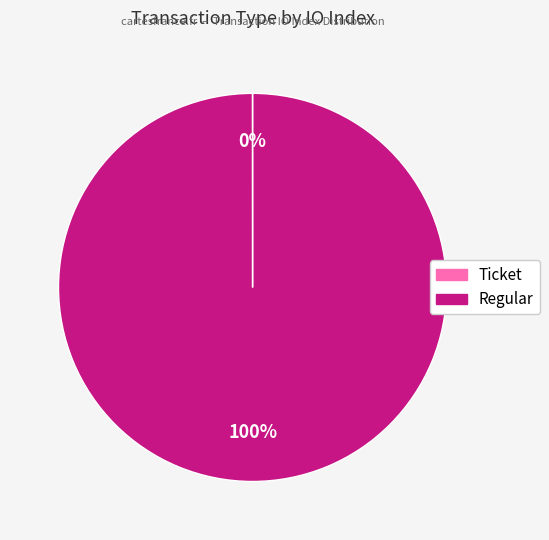

To the nearest percent, what portion does Regular represent?

100%